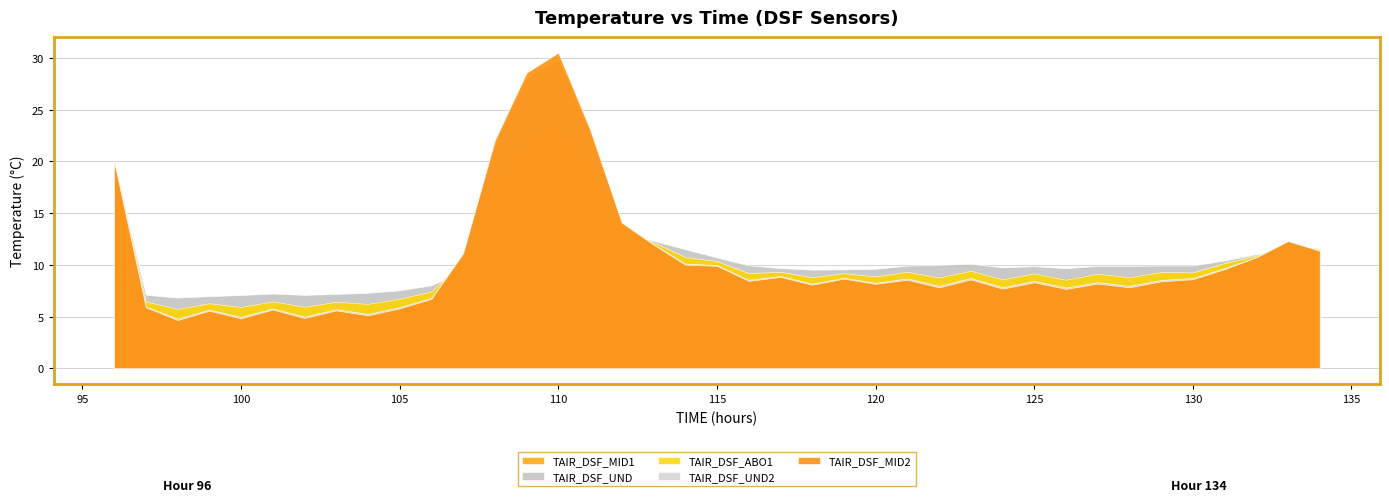

True or false: TAIR_DSF_ABO1 has more than 2 interior local peaks.

True